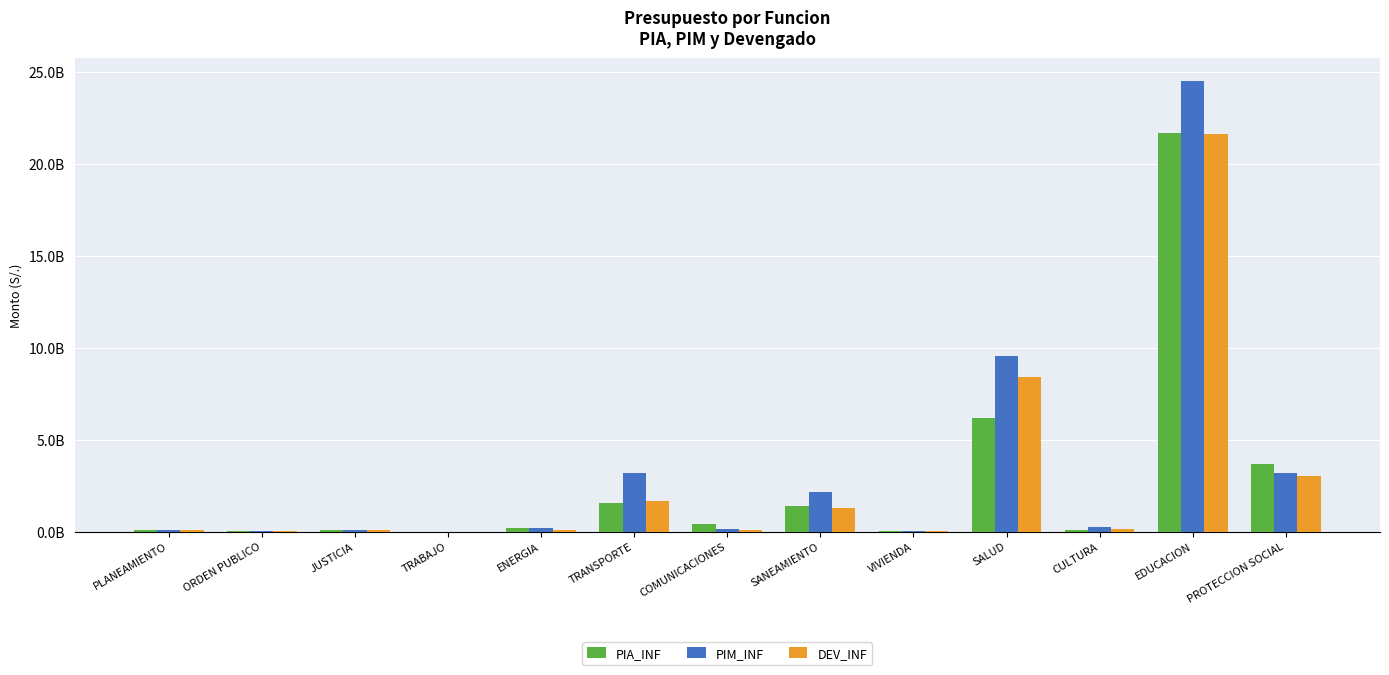

What position from the right is ENERGIA?

9